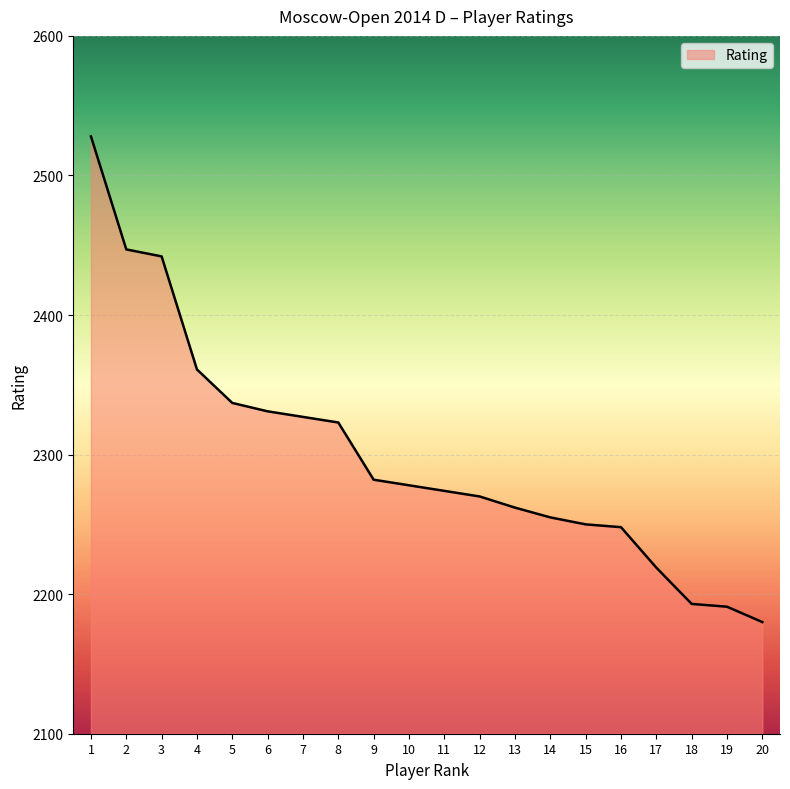

What is the difference between the maximum and minimum values?

348